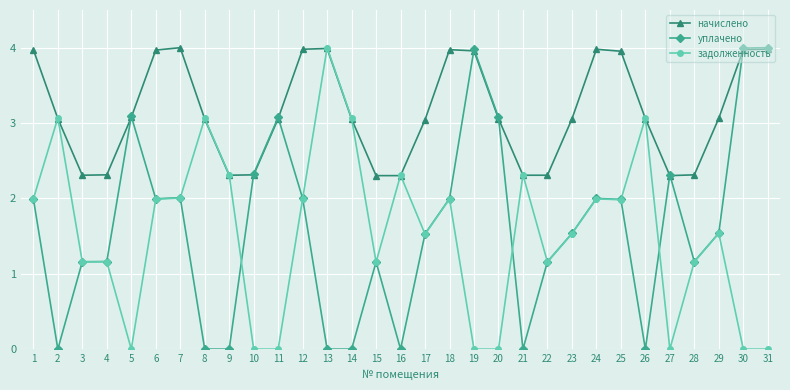

Is the value of задолженность at 4 greater than the value of начислено at 27?

No